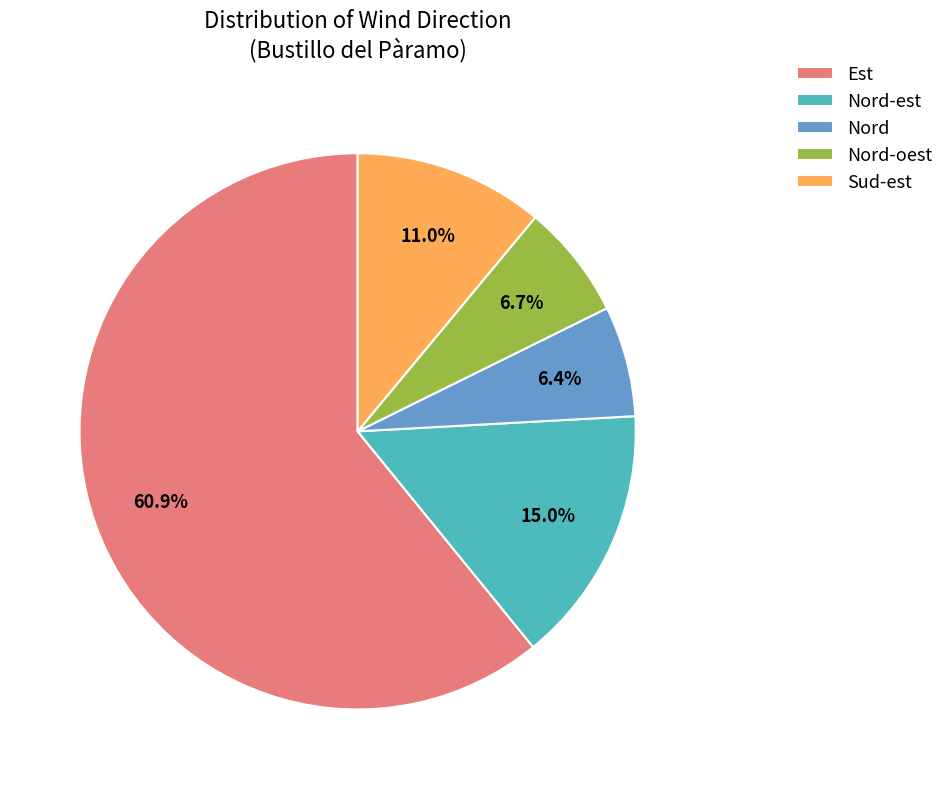

Approximately how many times larger is the value at Nord-est compared to Sud-est?

1.4